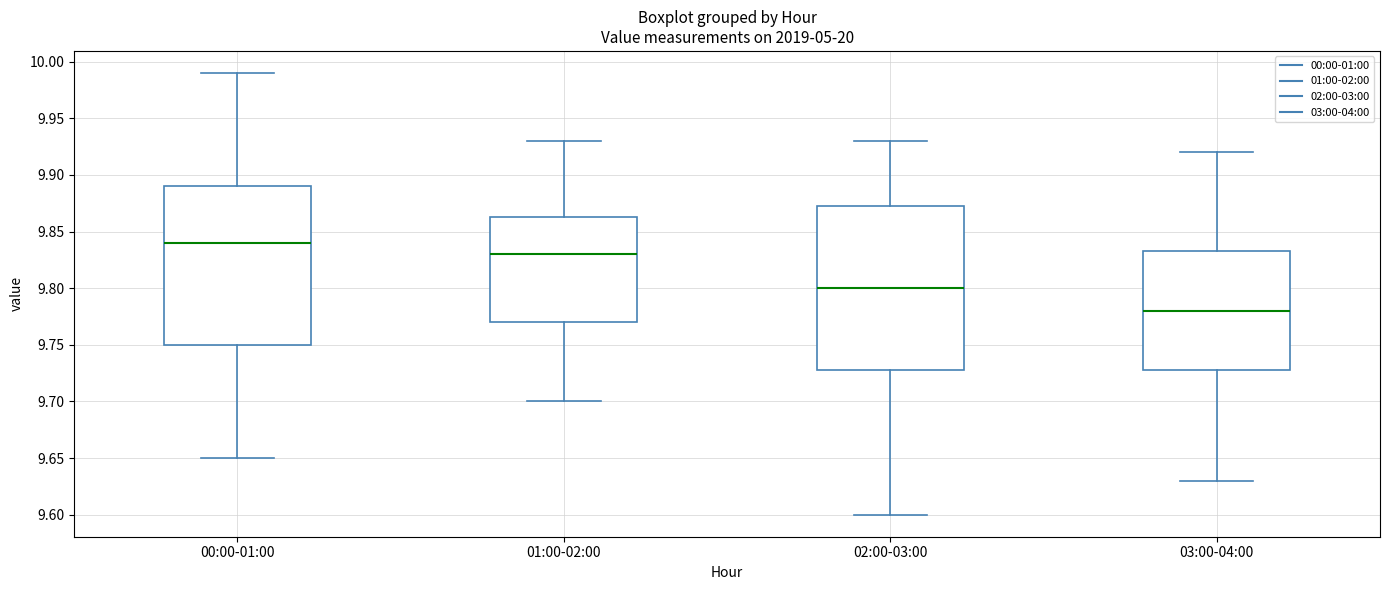

Which box has the highest median line?

00:00-01:00